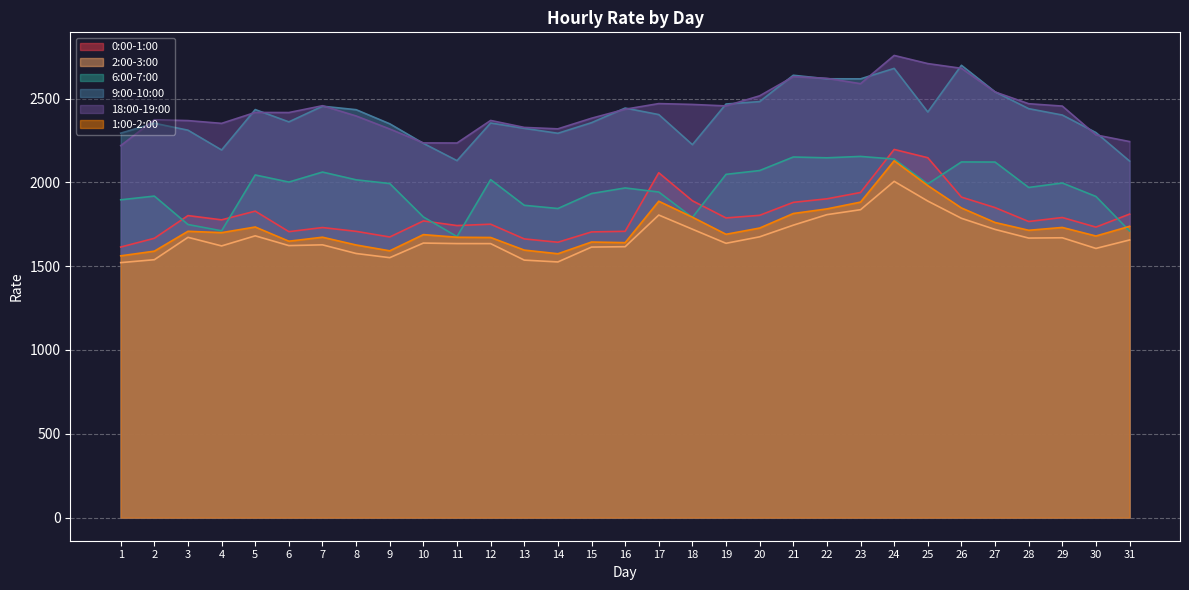

What is the value of the 1:00-2:00 point at the 3rd from the left?

1708.3